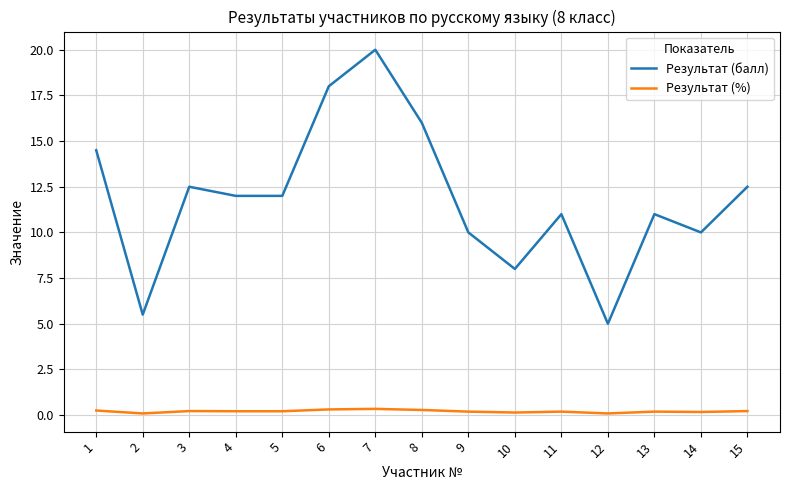

Rank the series by their maximum value, from lowest to highest.

Результат (%), Результат (балл)